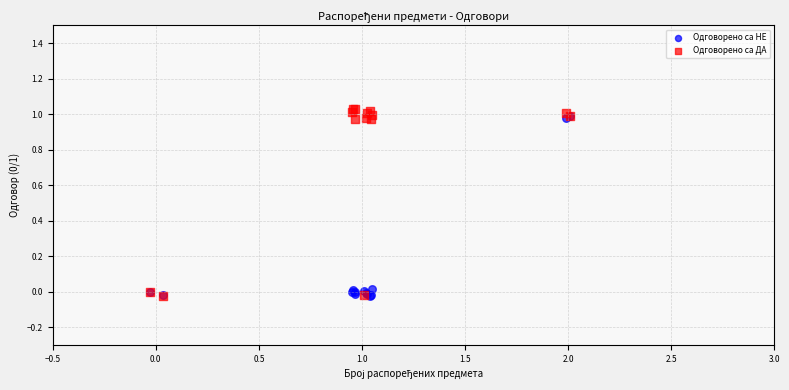

What are all the series names shown in the legend?

Одговорено са НЕ, Одговорено са ДА